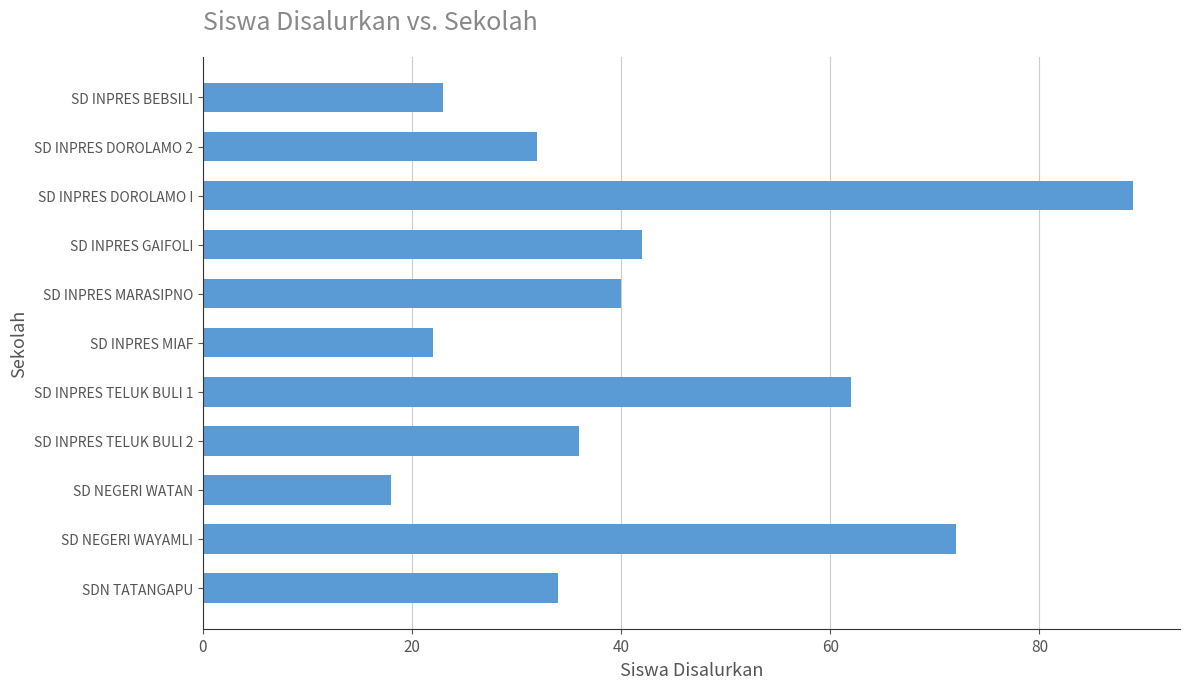

What is the sum of all values?

470